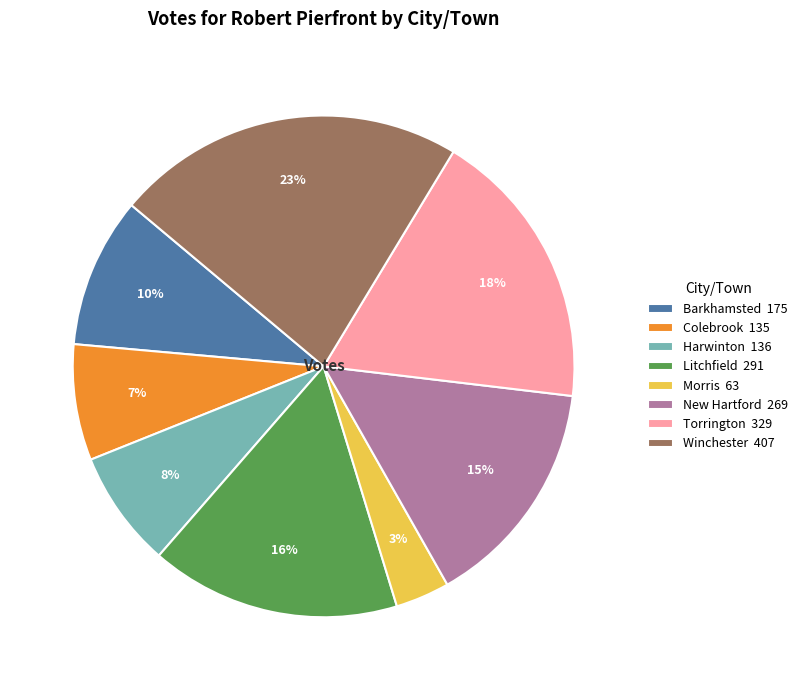

Is Barkhamsted the majority of the pie?

No